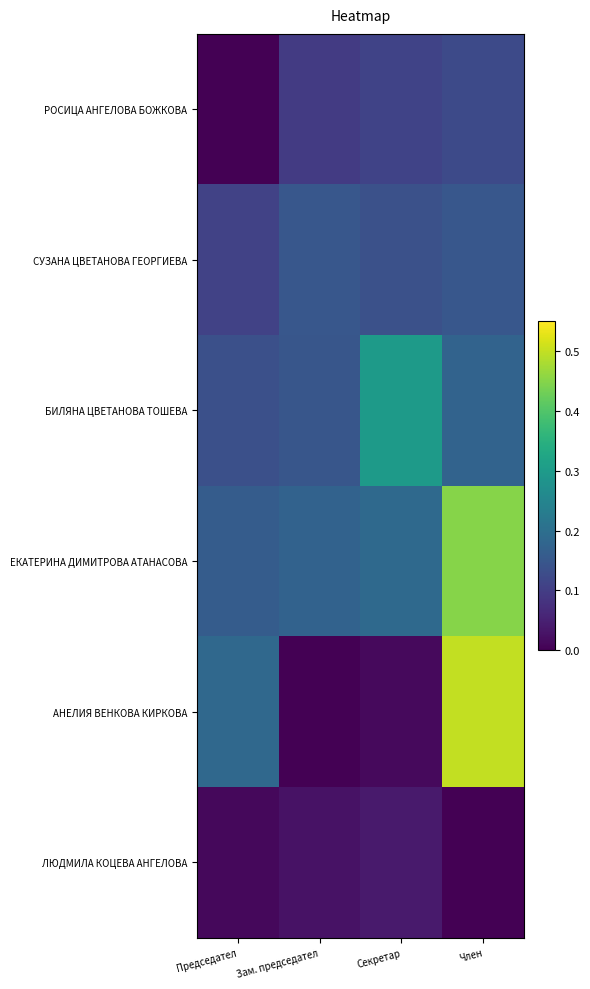

At how many categories does at least one series exceed 0?

4